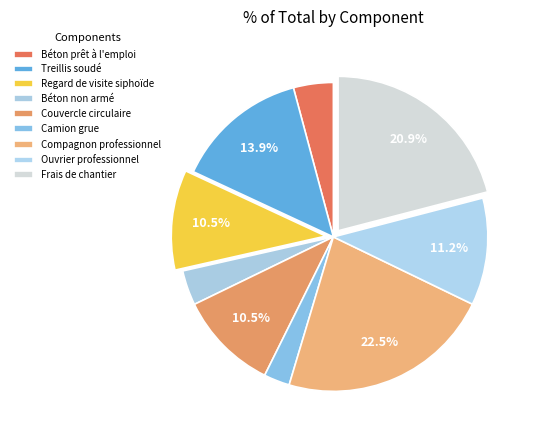

How much of the chart is everything except Compagnon professionnel?

77.5%